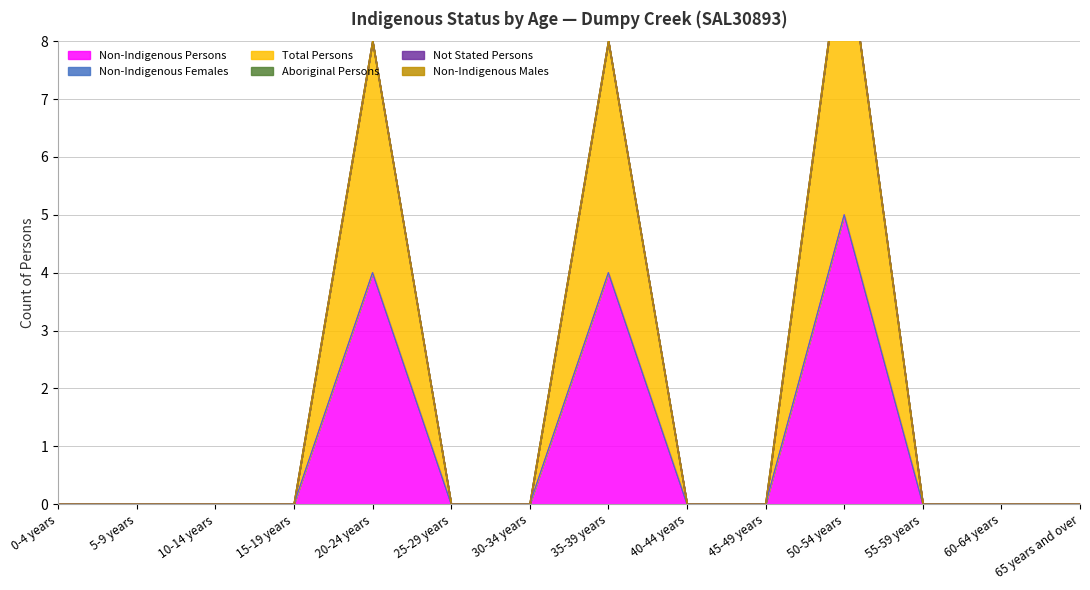

Reading left to right, transcribe all the data shown in this chart.

Non-Indigenous Persons: 0-4 years=0	5-9 years=0	10-14 years=0	15-19 years=0	20-24 years=4	25-29 years=0	30-34 years=0	35-39 years=4	40-44 years=0	45-49 years=0	50-54 years=5	55-59 years=0	60-64 years=0	65 years and over=0
Non-Indigenous Females: 0-4 years=0	5-9 years=0	10-14 years=0	15-19 years=0	20-24 years=0	25-29 years=0	30-34 years=0	35-39 years=0	40-44 years=0	45-49 years=0	50-54 years=0	55-59 years=0	60-64 years=0	65 years and over=0
Total Persons: 0-4 years=0	5-9 years=0	10-14 years=0	15-19 years=0	20-24 years=4	25-29 years=0	30-34 years=0	35-39 years=4	40-44 years=0	45-49 years=0	50-54 years=5	55-59 years=0	60-64 years=0	65 years and over=0
Aboriginal Persons: 0-4 years=0	5-9 years=0	10-14 years=0	15-19 years=0	20-24 years=0	25-29 years=0	30-34 years=0	35-39 years=0	40-44 years=0	45-49 years=0	50-54 years=0	55-59 years=0	60-64 years=0	65 years and over=0
Not Stated Persons: 0-4 years=0	5-9 years=0	10-14 years=0	15-19 years=0	20-24 years=0	25-29 years=0	30-34 years=0	35-39 years=0	40-44 years=0	45-49 years=0	50-54 years=0	55-59 years=0	60-64 years=0	65 years and over=0
Non-Indigenous Males: 0-4 years=0	5-9 years=0	10-14 years=0	15-19 years=0	20-24 years=0	25-29 years=0	30-34 years=0	35-39 years=0	40-44 years=0	45-49 years=0	50-54 years=0	55-59 years=0	60-64 years=0	65 years and over=0